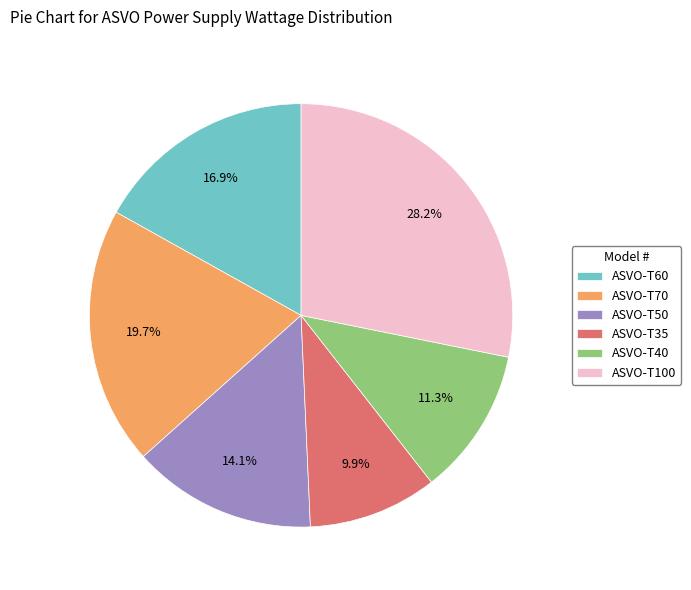

To the nearest percent, what is the difference between the largest and smallest slice percentages?

18%